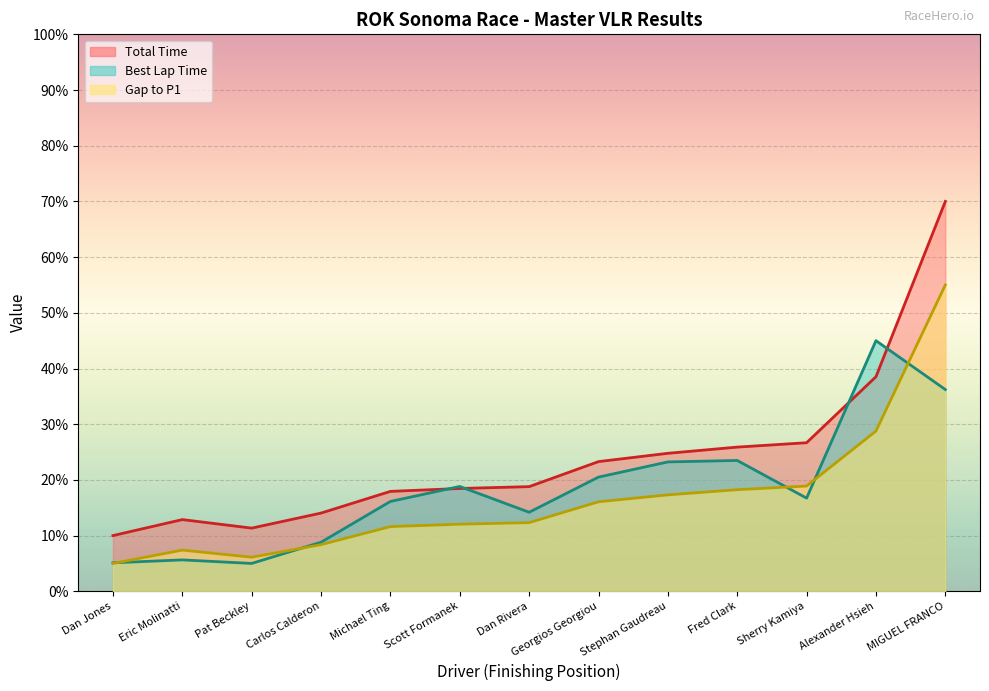

What is the difference between the Total Time values at Sherry Kamiya and Alexander Hsieh?

11.9